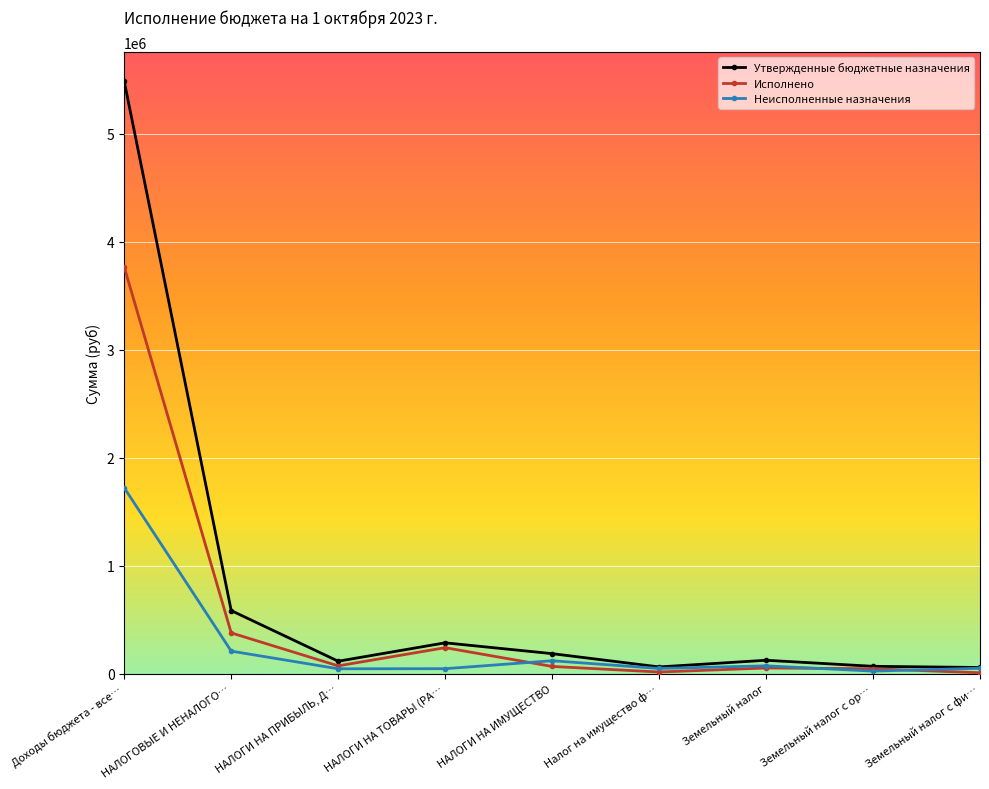

Which series has the largest total across all categories?

Утвержденные бюджетные назначения